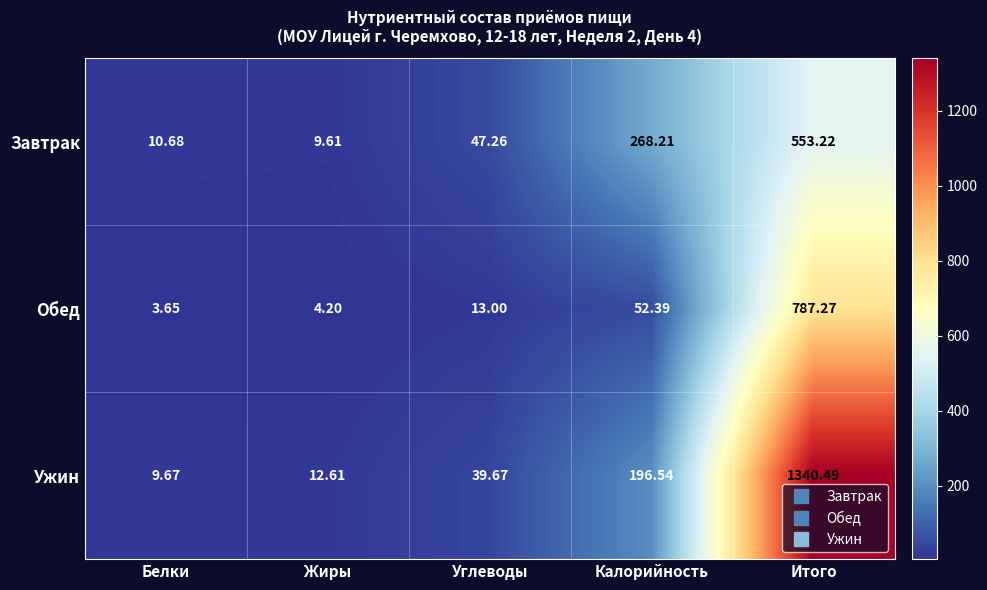

At which label does Ужин reach its peak?

Итого